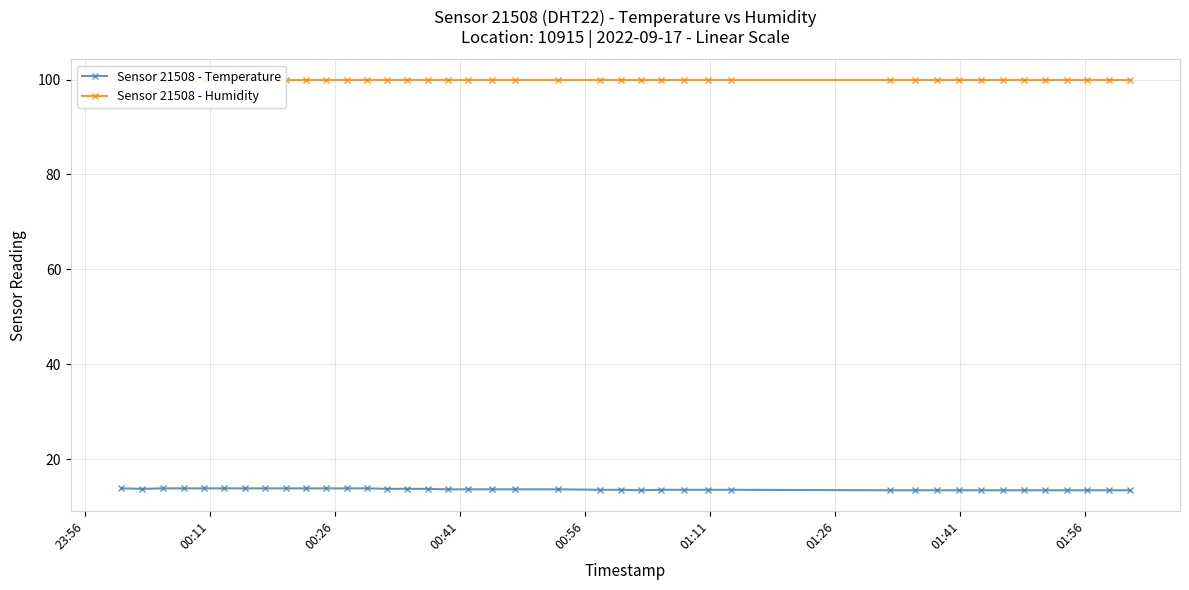

What is the minimum value for Sensor 21508 - Temperature?

13.5